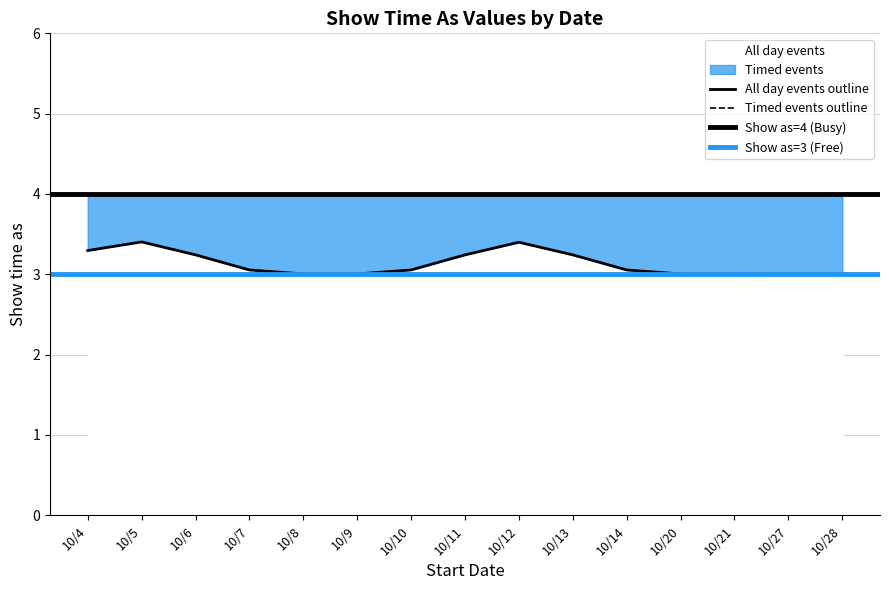

Which series has the widest spread of values?

Show time as (All day)